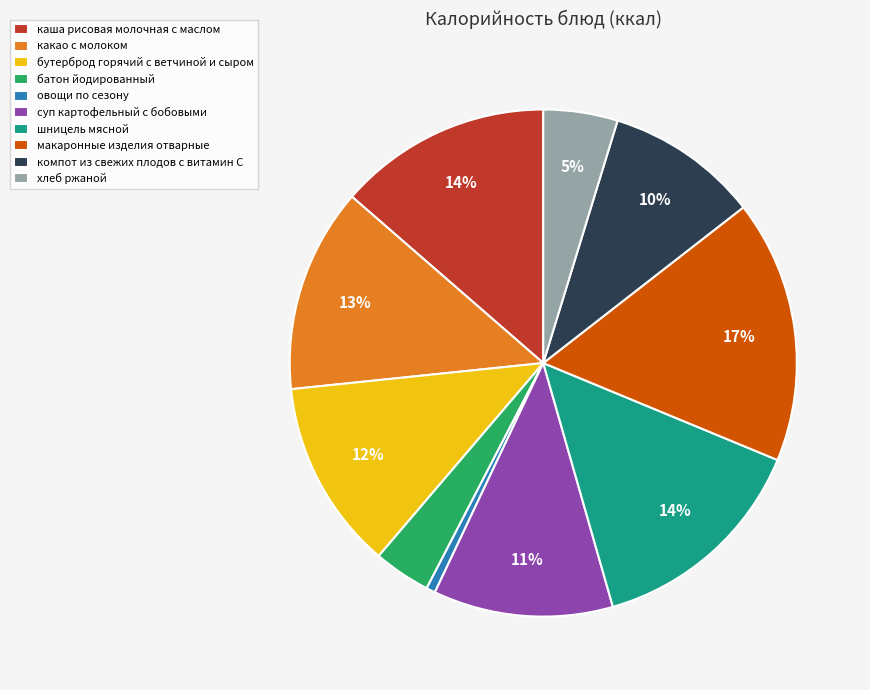

Which category has the smallest portion of the pie?

овощи по сезону